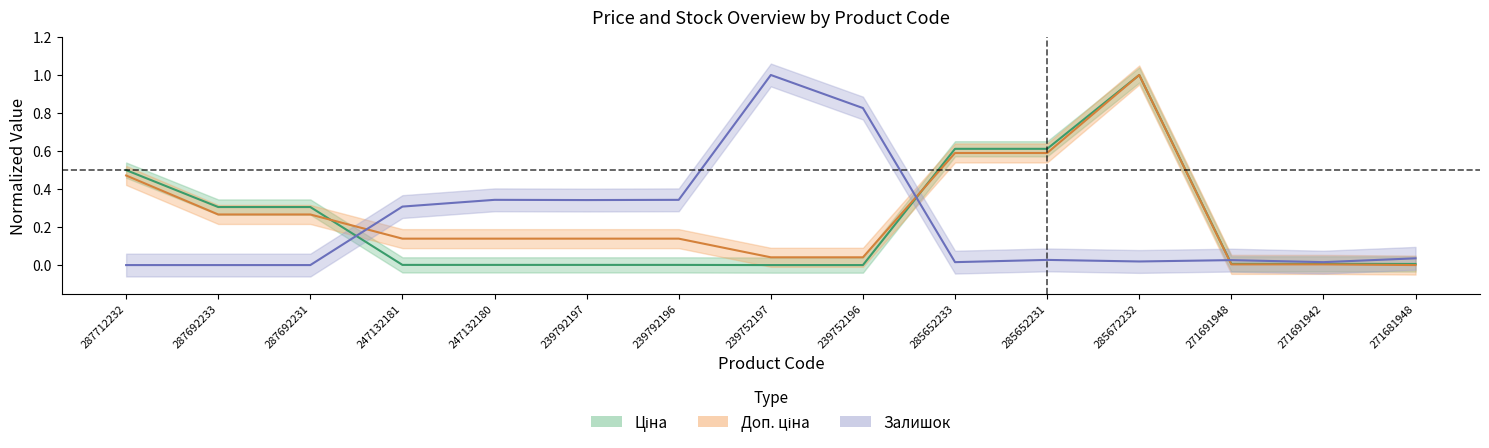

At how many categories does at least one series exceed 0?

15